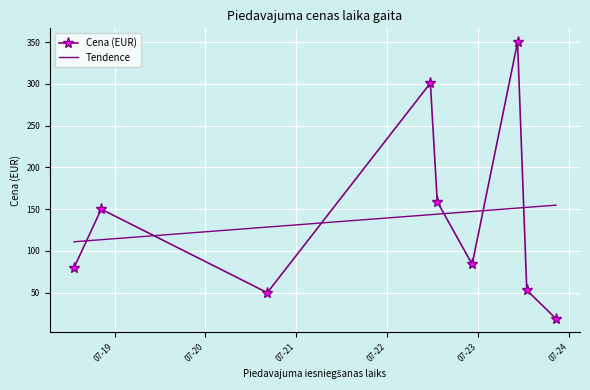

Rank the series by their maximum value, from lowest to highest.

Tendence, Cena (EUR)